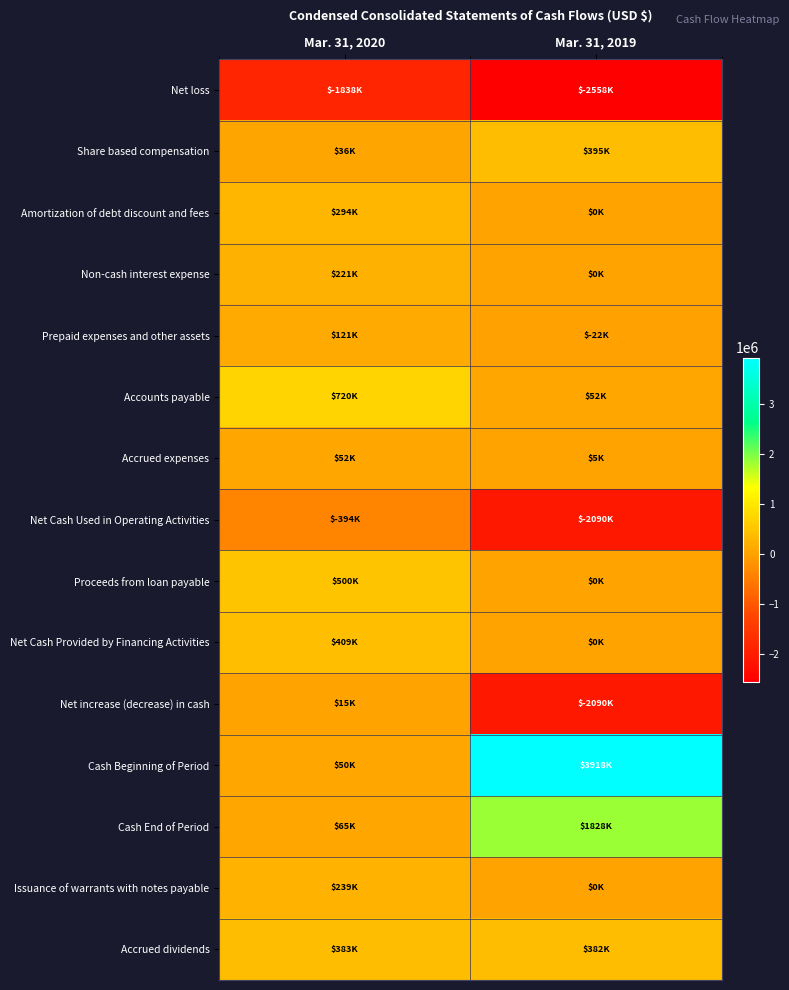

Reading left to right, transcribe all the data shown in this chart.

Net loss: Mar. 31, 2020=-1838000	Mar. 31, 2019=-2558000
Share based compensation: Mar. 31, 2020=36000	Mar. 31, 2019=395000
Amortization of debt discount and fees: Mar. 31, 2020=294000	Mar. 31, 2019=0
Non-cash interest expense: Mar. 31, 2020=221000	Mar. 31, 2019=0
Prepaid expenses and other assets: Mar. 31, 2020=121000	Mar. 31, 2019=-22000
Accounts payable: Mar. 31, 2020=720000	Mar. 31, 2019=52000
Accrued expenses: Mar. 31, 2020=52000	Mar. 31, 2019=5000
Net Cash Used in Operating Activities: Mar. 31, 2020=-394000	Mar. 31, 2019=-2090000
Proceeds from loan payable: Mar. 31, 2020=500000	Mar. 31, 2019=0
Net Cash Provided by Financing Activities: Mar. 31, 2020=409000	Mar. 31, 2019=0
Net increase (decrease) in cash: Mar. 31, 2020=15000	Mar. 31, 2019=-2090000
Cash Beginning of Period: Mar. 31, 2020=50000	Mar. 31, 2019=3918000
Cash End of Period: Mar. 31, 2020=65000	Mar. 31, 2019=1828000
Issuance of warrants with notes payable: Mar. 31, 2020=239000	Mar. 31, 2019=0
Accrued dividends: Mar. 31, 2020=383000	Mar. 31, 2019=382000